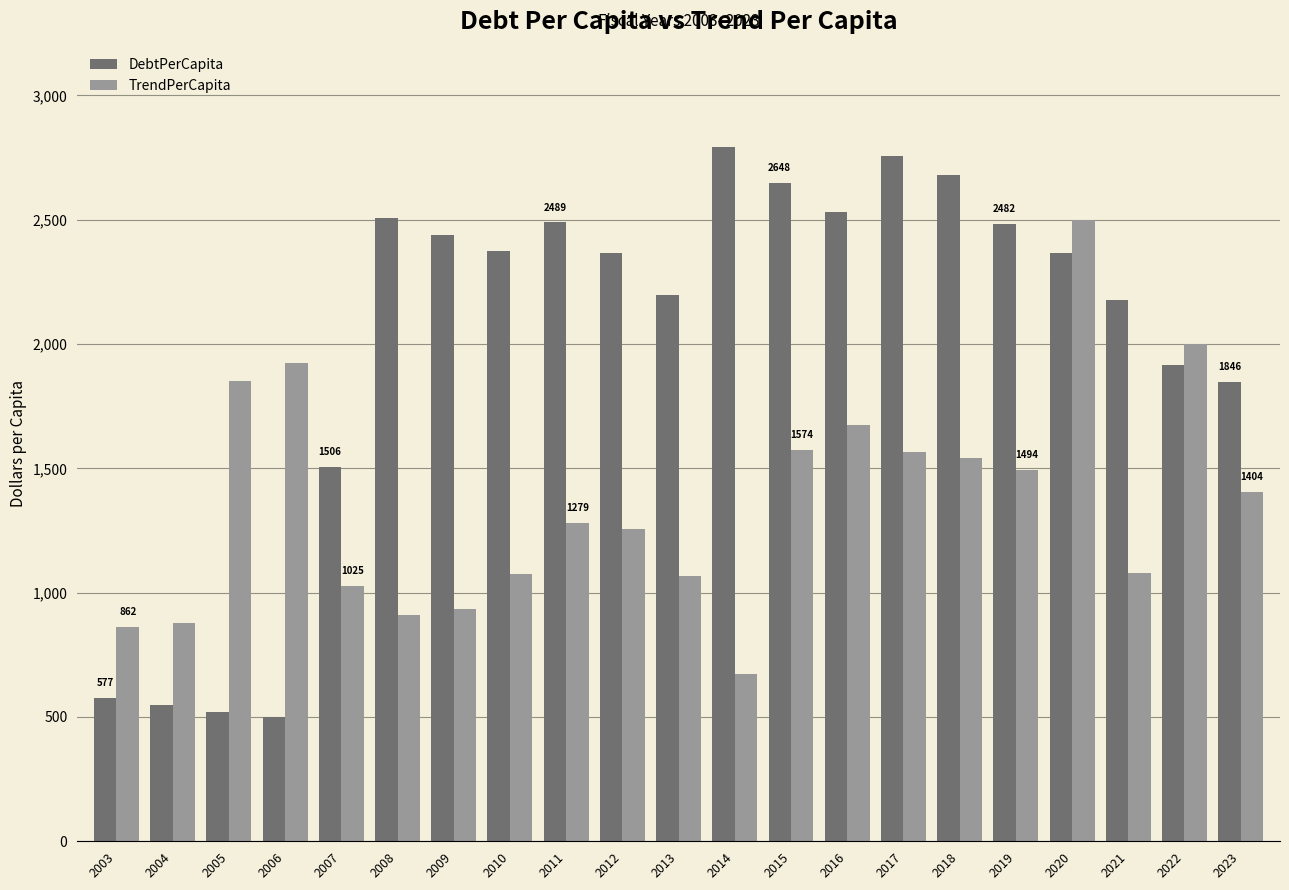

How many groups of bars are there?

21